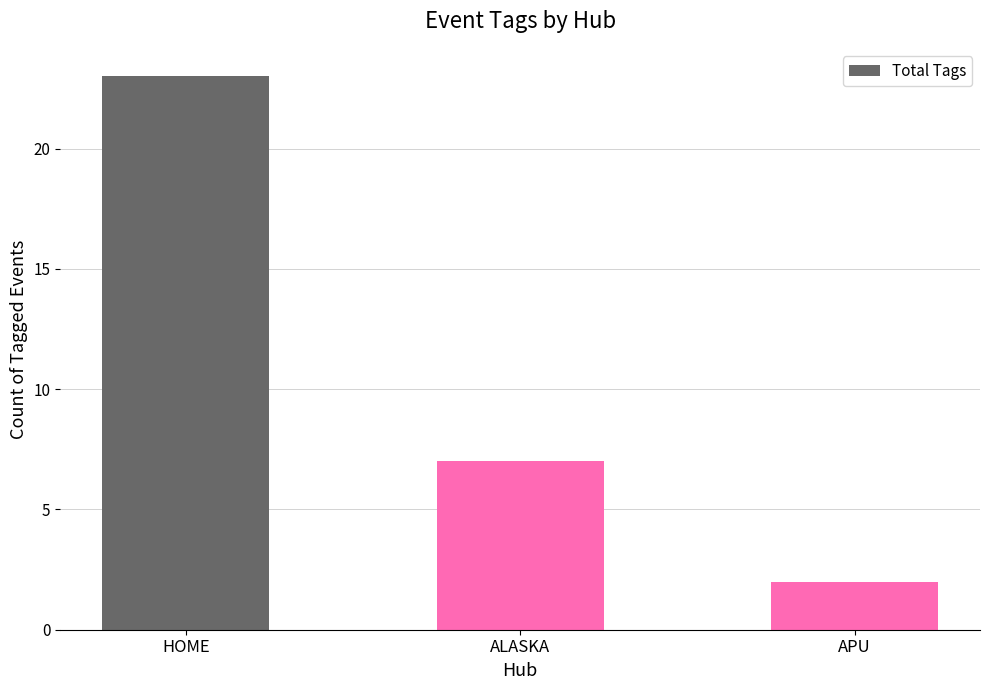

What is the ratio of the value at HOME to the value at APU?

11.5